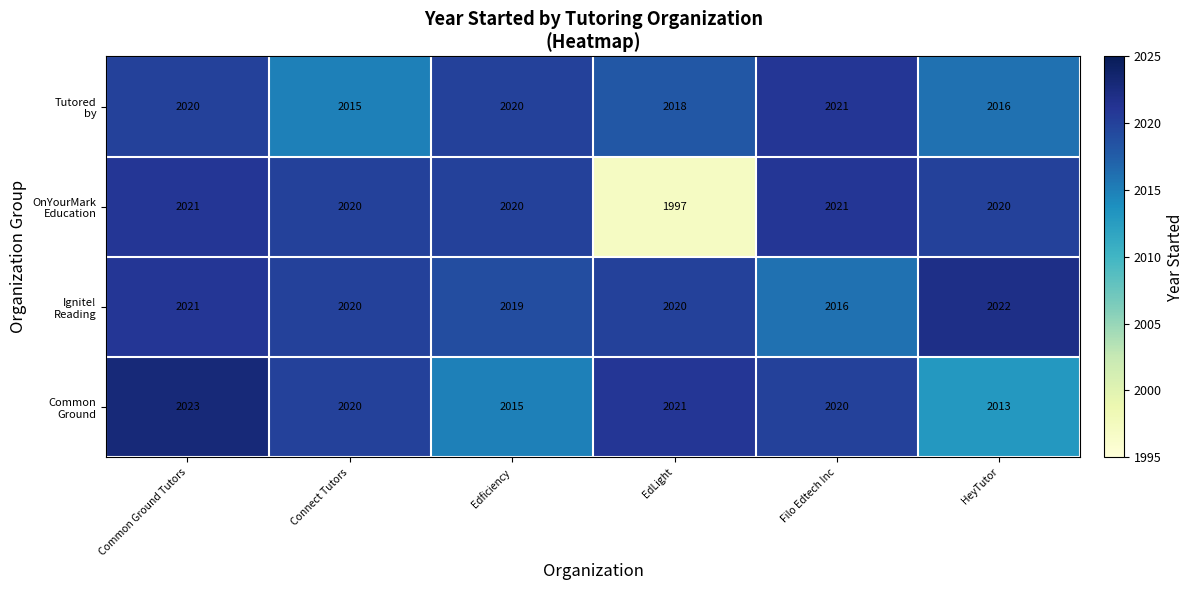

Which category has the highest value across all series?

Common Ground Tutors